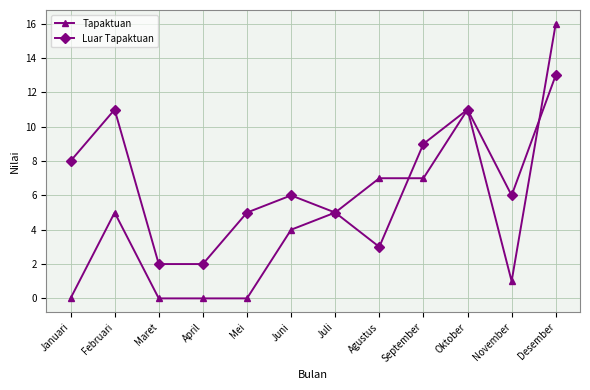

List the series in order of their overall mean, lowest first.

Tapaktuan, Luar Tapaktuan